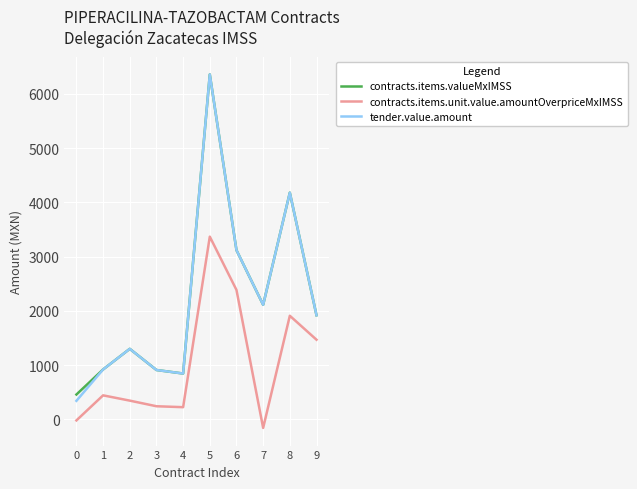

The contracts.items.valueMxIMSS series shows 2113.7 at 2. True or false?

False